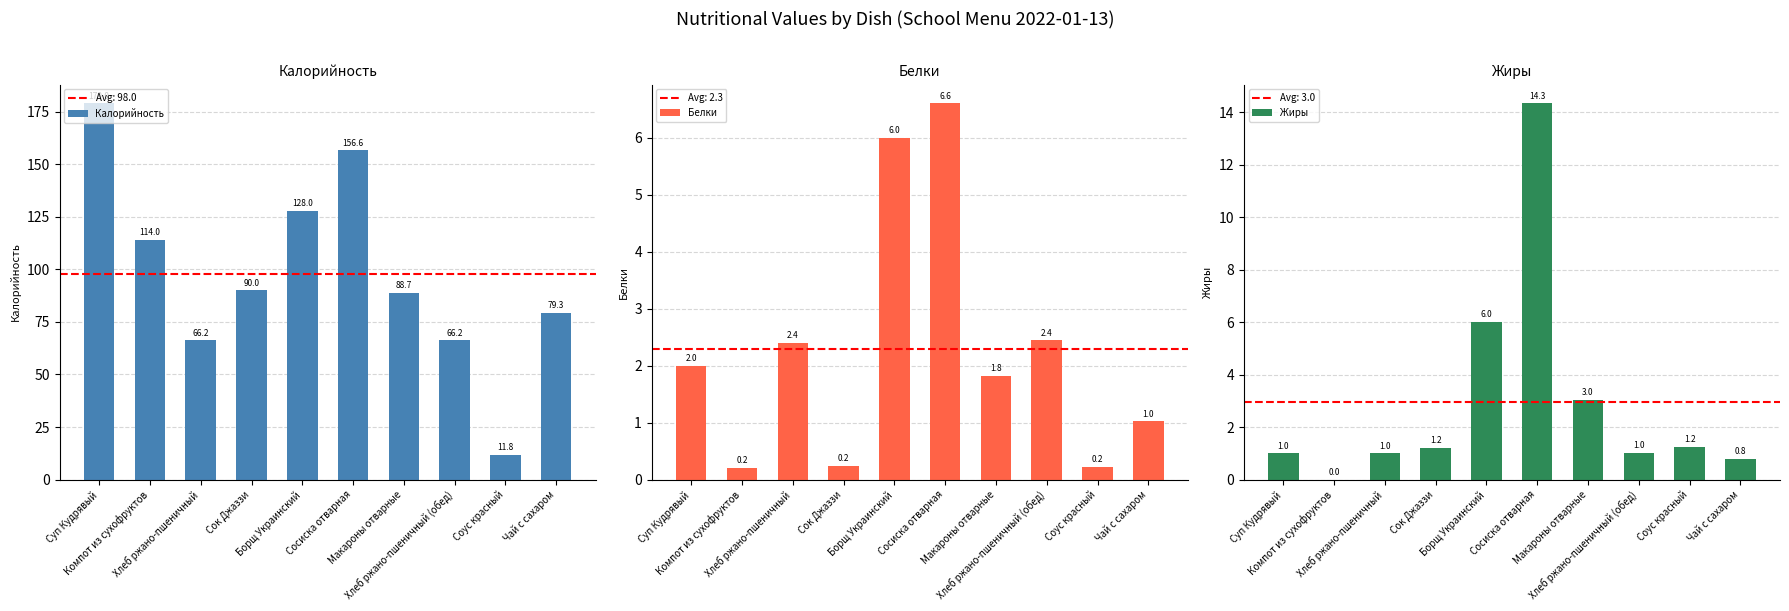

What is the difference between the highest and lowest values at Хлеб ржано-пшеничный (обед)?

65.2